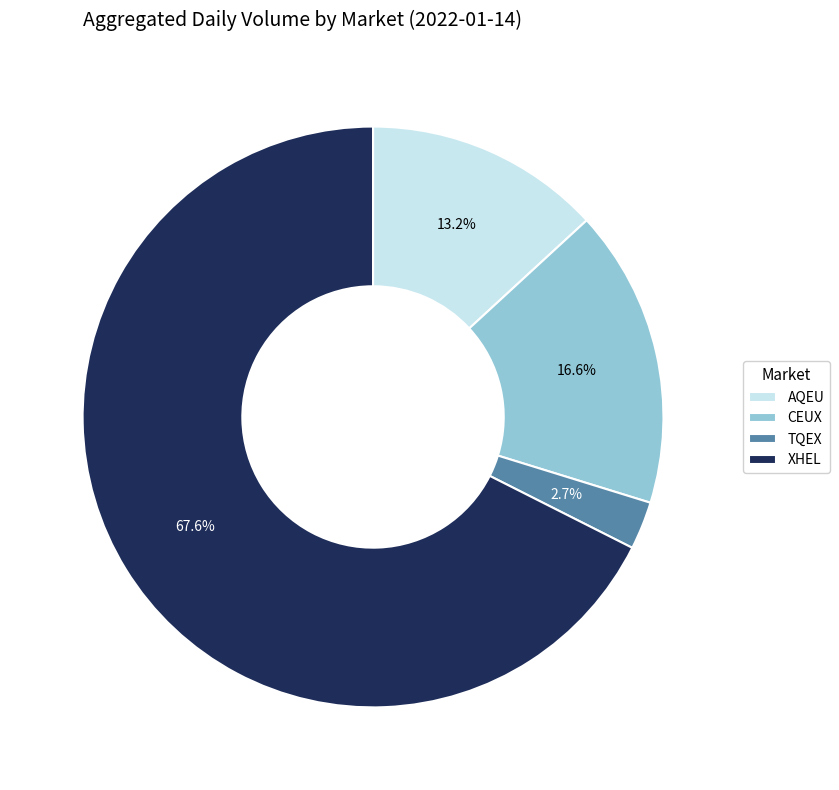

To the nearest percent, what percentage of the pie is AQEU?

13%